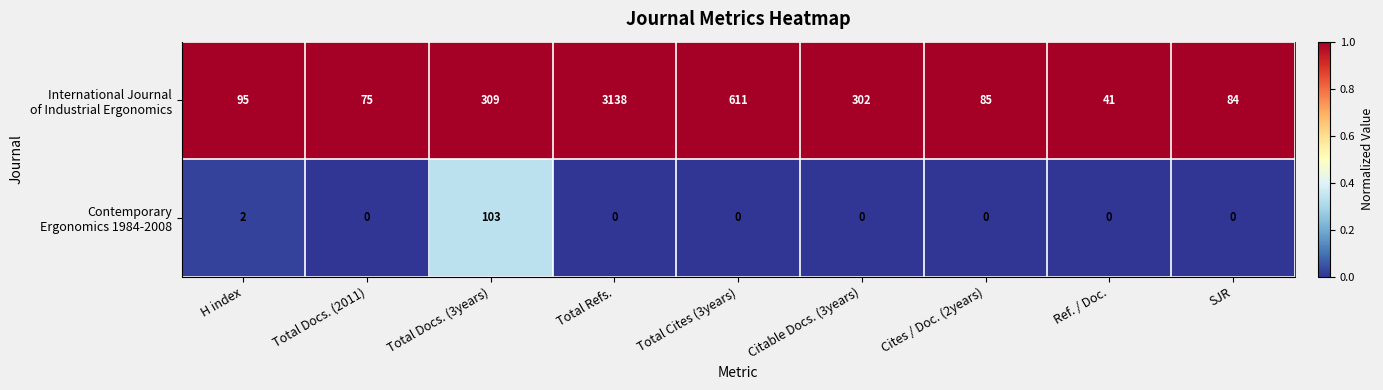

What is the total value across all series at Citable Docs. (3years)?

302